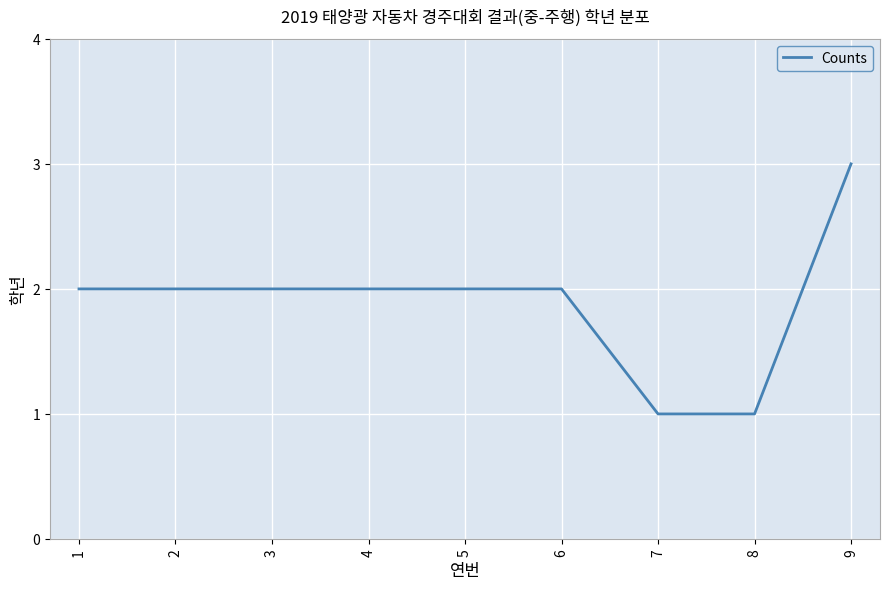

What is the approximate value at 9?

3